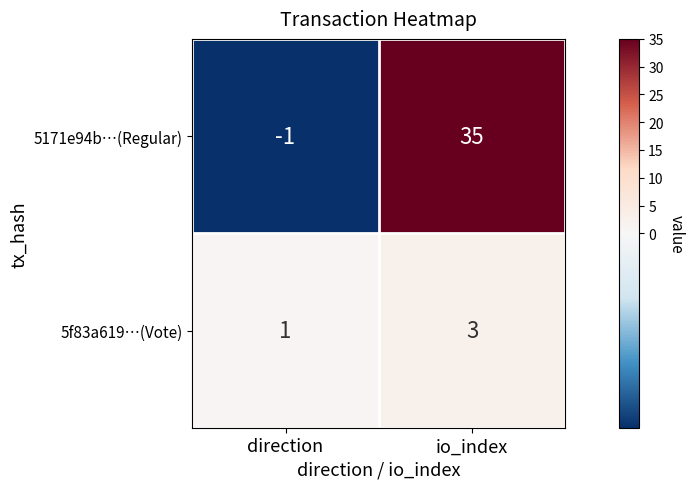

Which series changed the most between direction and io_index?

5171e94b…(Regular)